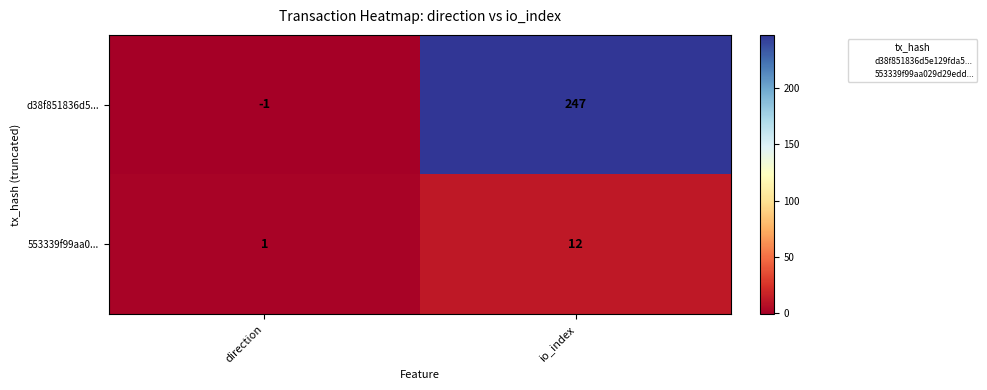

At how many categories does at least one series exceed 184?

1